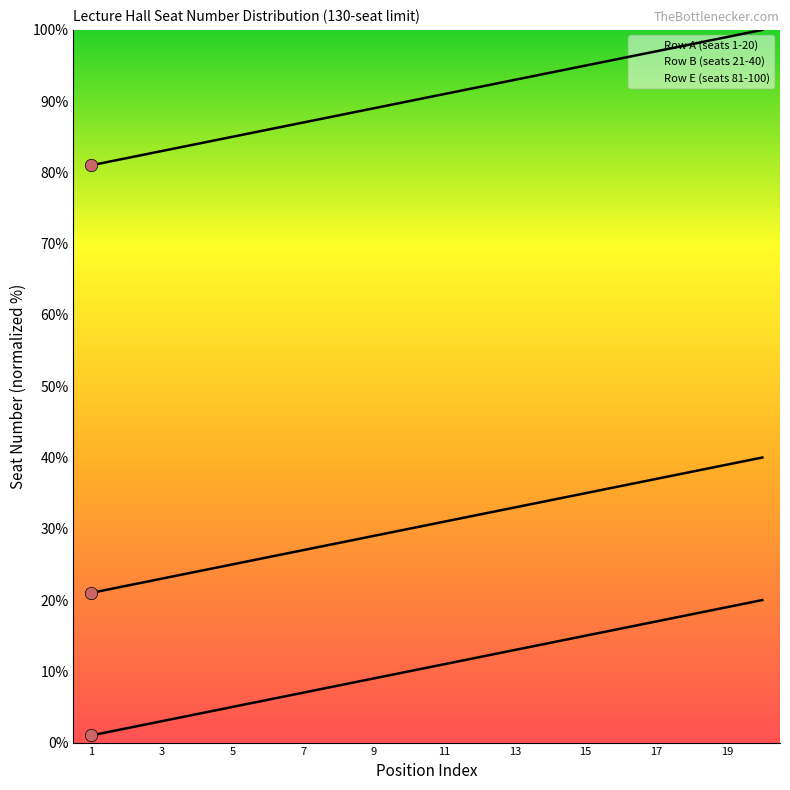

What are all the series names shown in the legend?

Row A (seats 1-20), Row B (seats 21-40), Row E (seats 81-100)